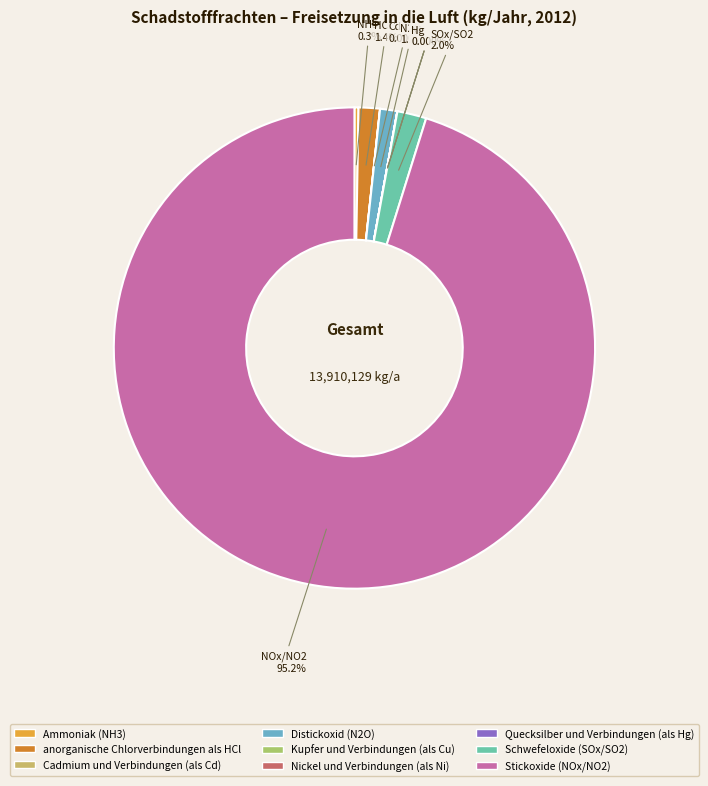

Does any single category account for the majority?

Yes